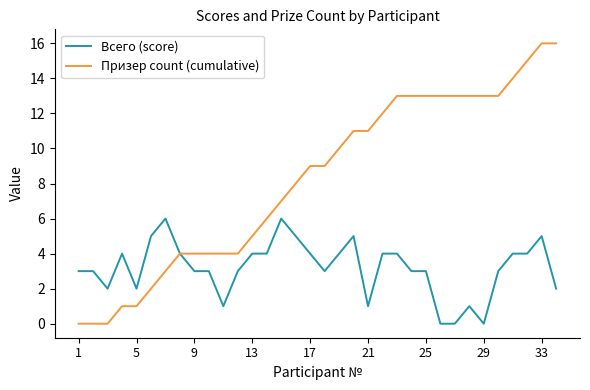

Which series has the largest total across all categories?

Призер count (cumulative)